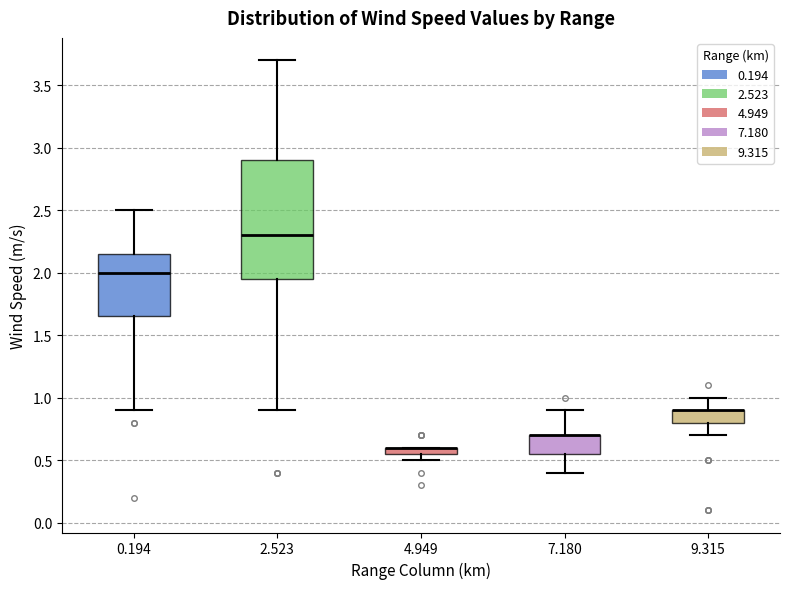

Which box is the tallest, from its lower edge to its upper edge?

2.523